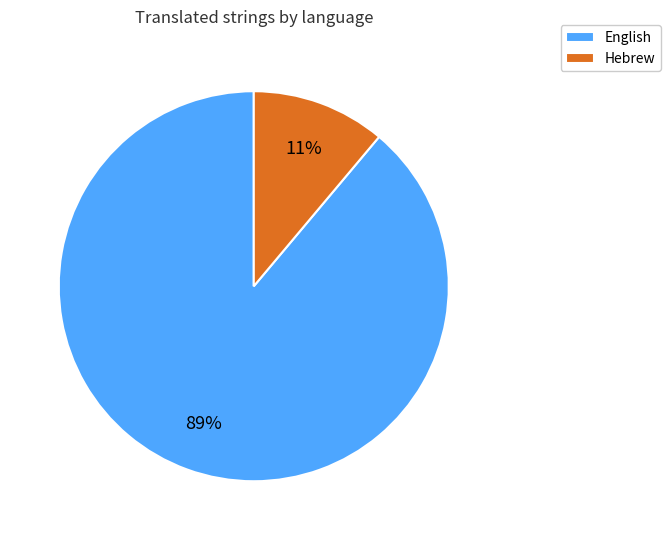

Is Hebrew the majority of the pie?

No